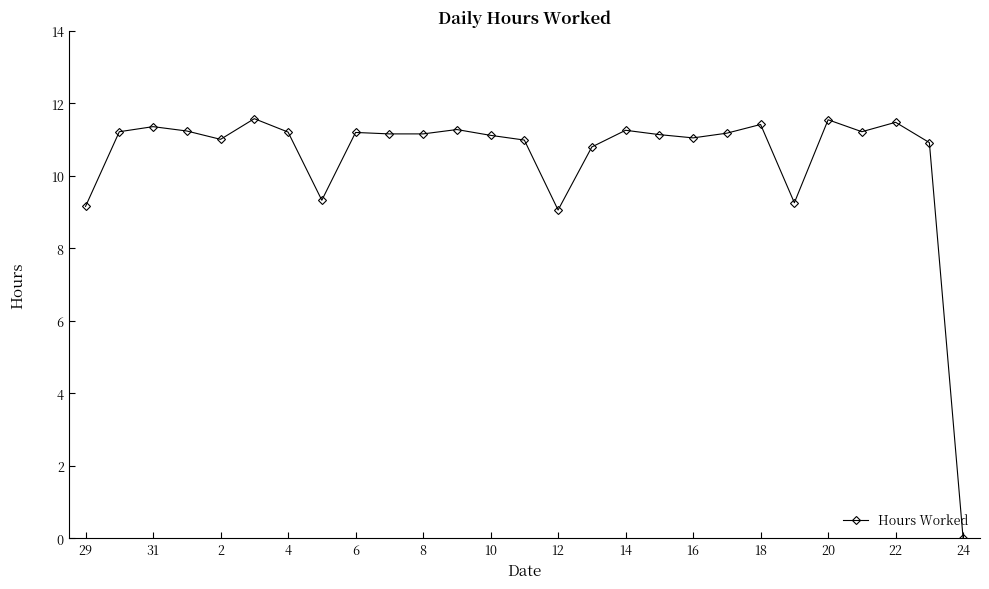

What is the value of the 8th point from the left?

9.3